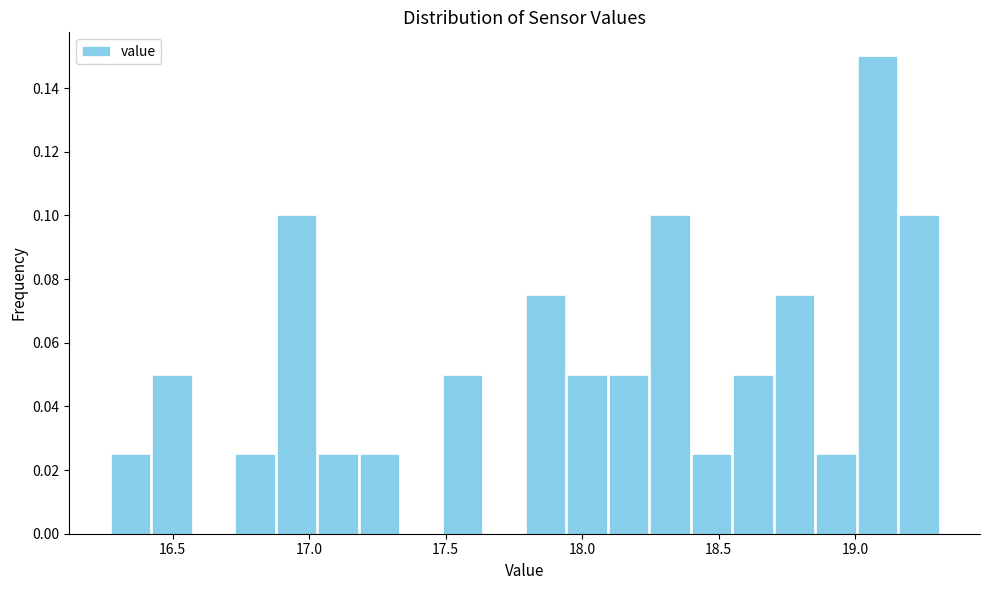

Around what value on the x-axis is the tallest bar? Give the approximate position of its centre, as read against the axis.

19.10